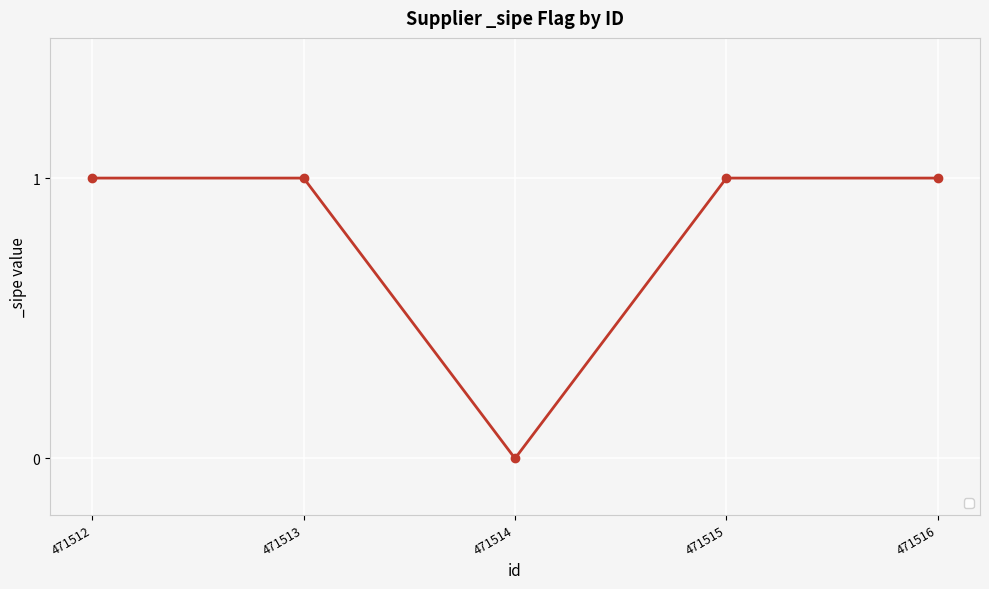

What is the difference between the maximum and minimum values?

1